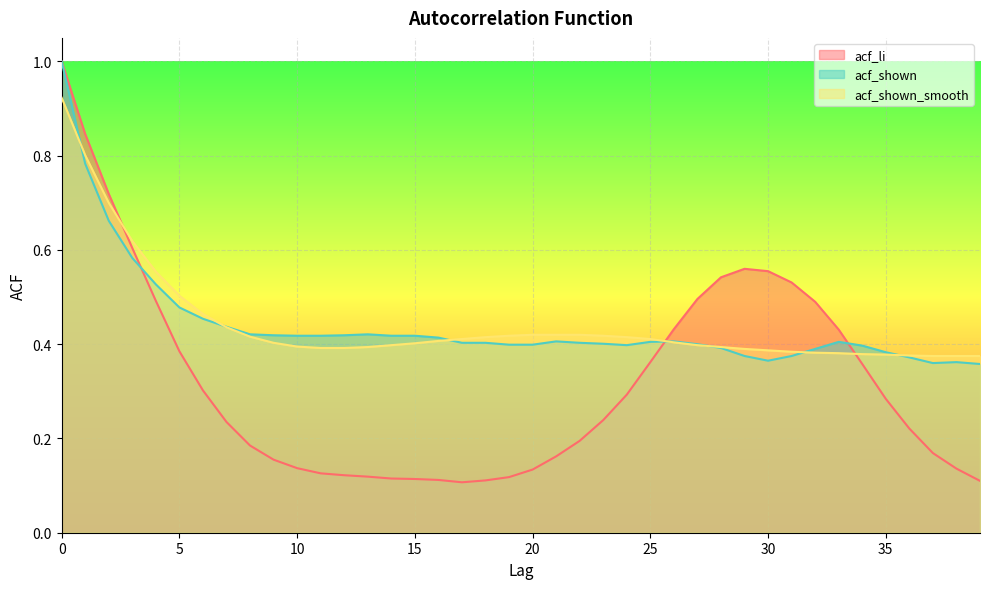

What is the difference between the maximum and minimum values in the acf_li series?

0.9